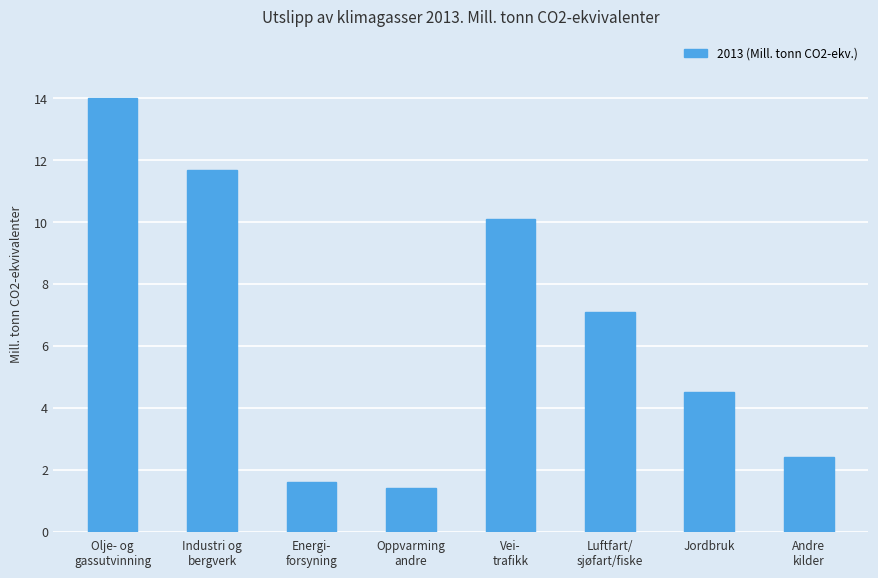

What is the label of the 2nd bar from the right?

Jordbruk